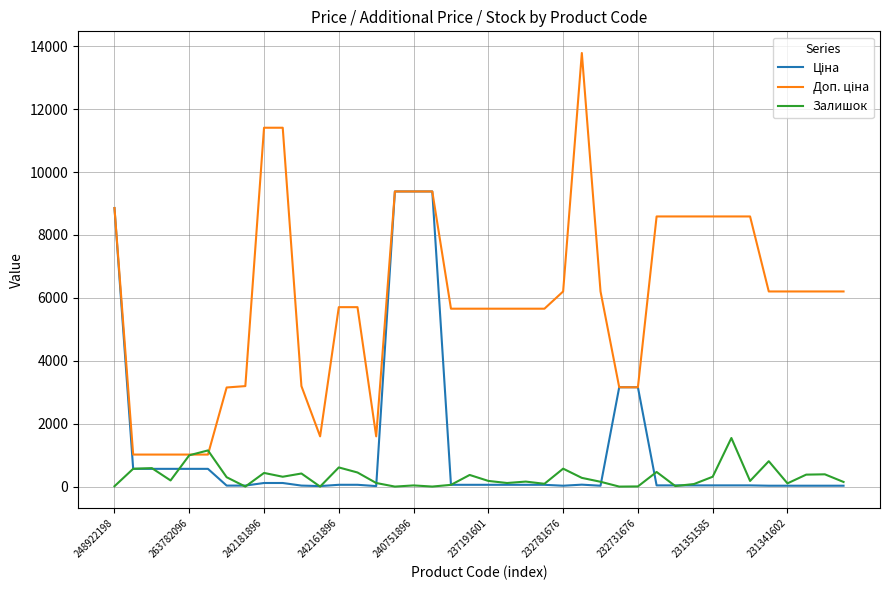

List the labels in order of Ціна value, smallest first.

11, 14, 24, 26, 35, 36, 37, 38, 39, 232781676, 232731676, 10, 29, 30, 31, 32, 33, 34, 18, 19, 20, 21, 22, 23, 12, 13, 25, 231351585, 231341602, 263782096, 242181896, 242161896, 240751896, 237191601, 27, 28, 248922198, 15, 16, 17